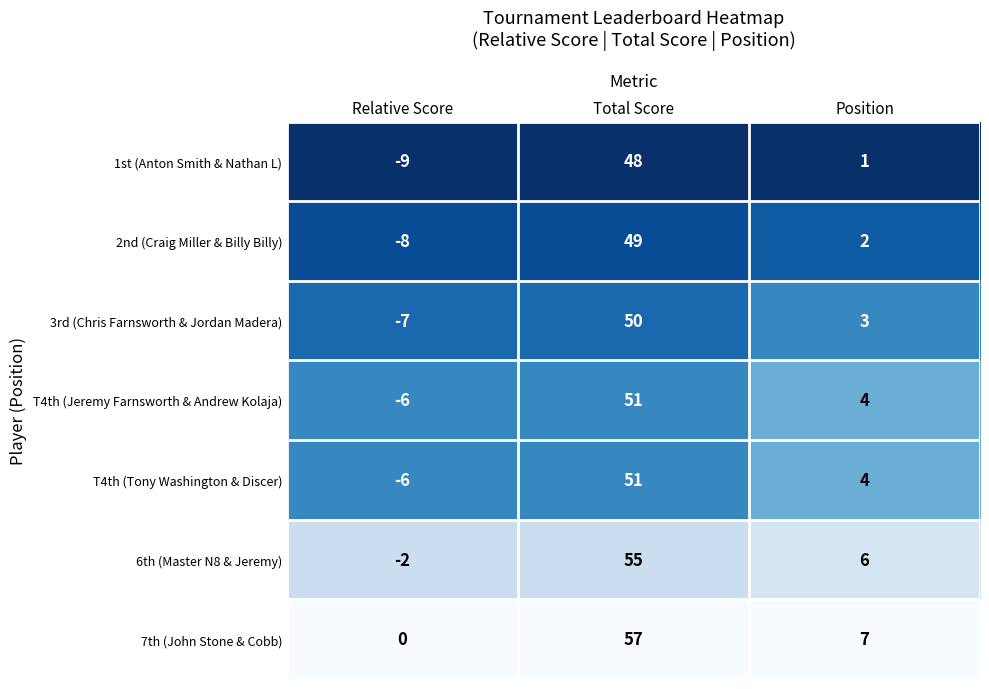

At which category is the sum across all series the highest?

Total Score